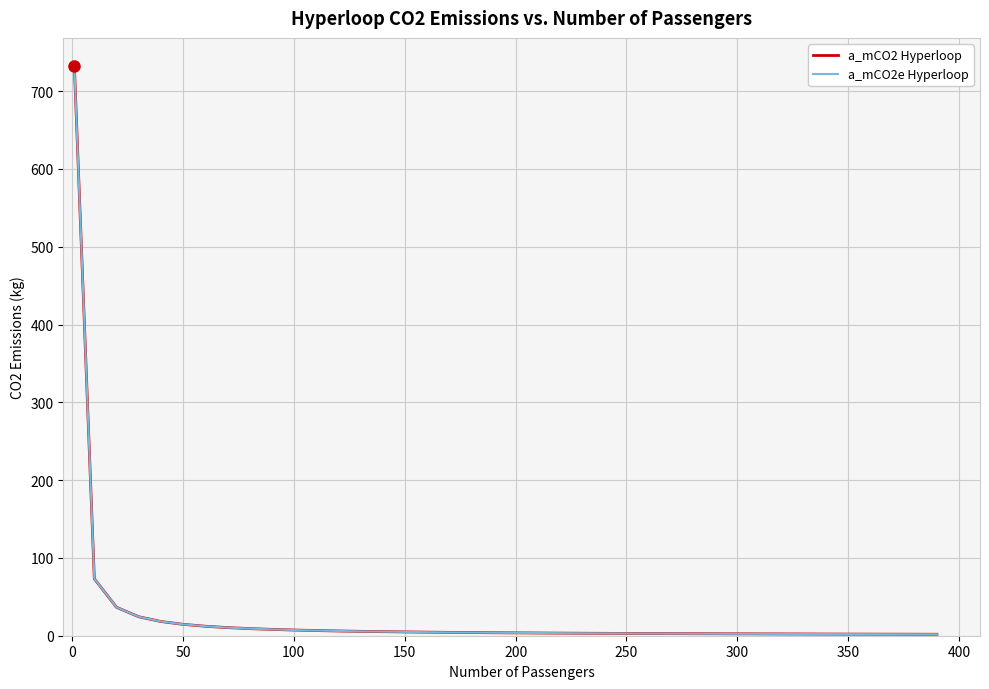

Does the chart have visible grid lines?

Yes